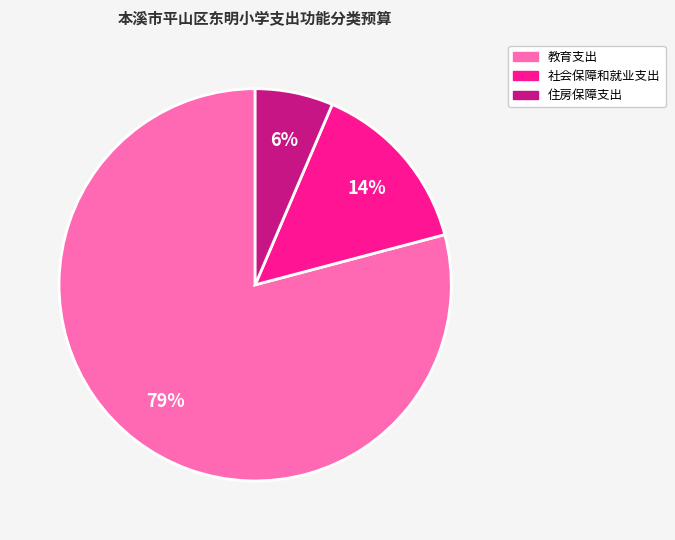

Is there a majority slice in this chart?

Yes